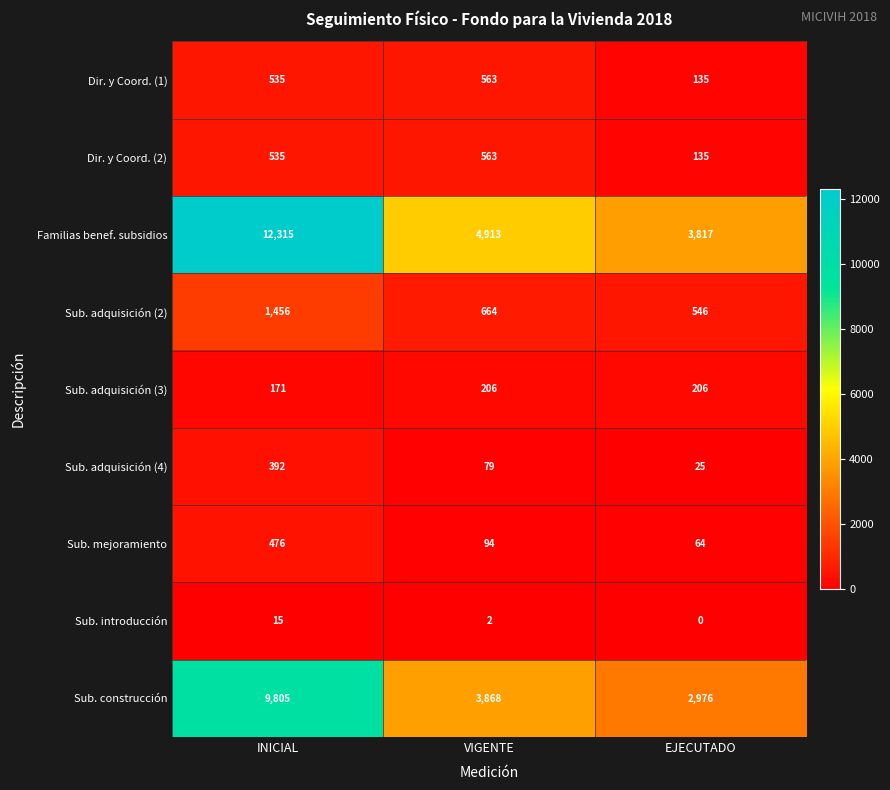

At which category is the sum across all series the highest?

INICIAL